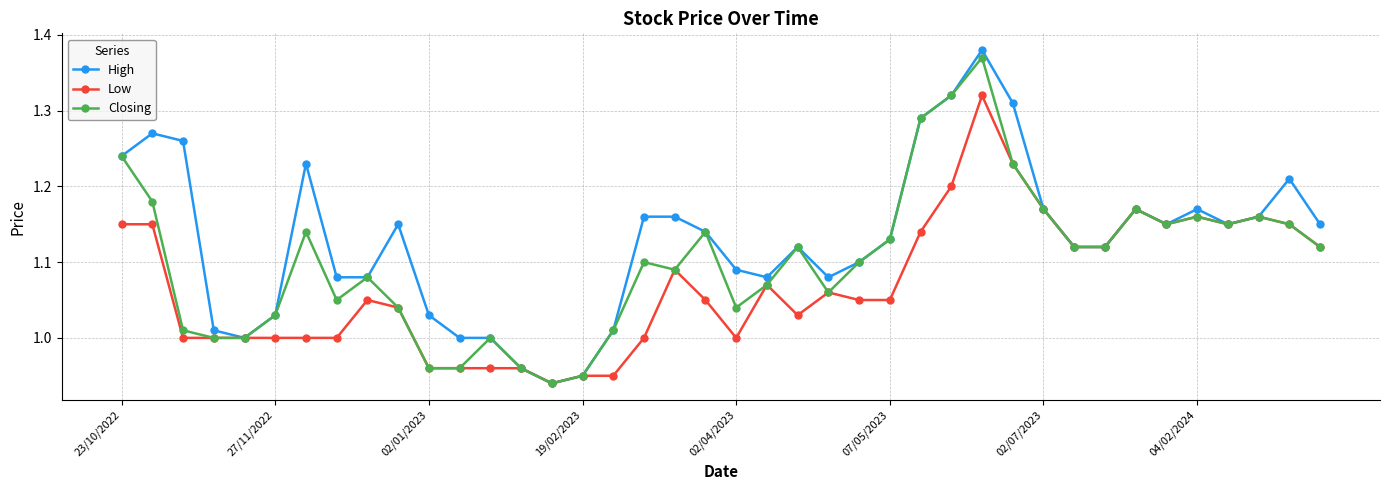

Which series has the widest spread of values?

High